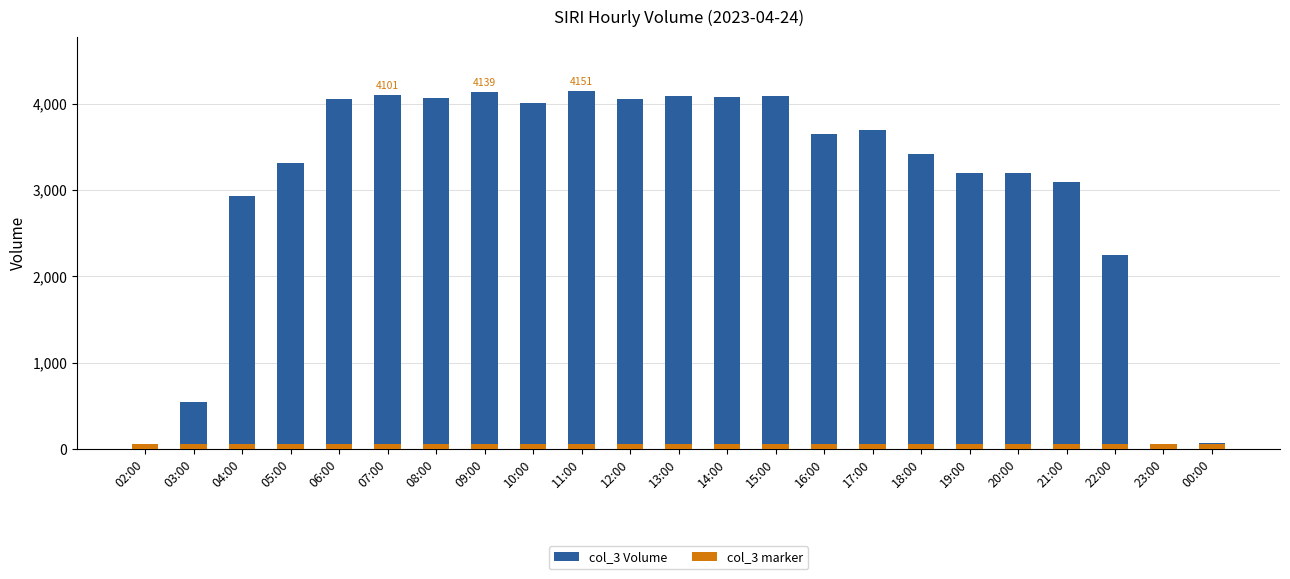

List the series in order of their peak value, highest first.

col_3, col_3 (marker)